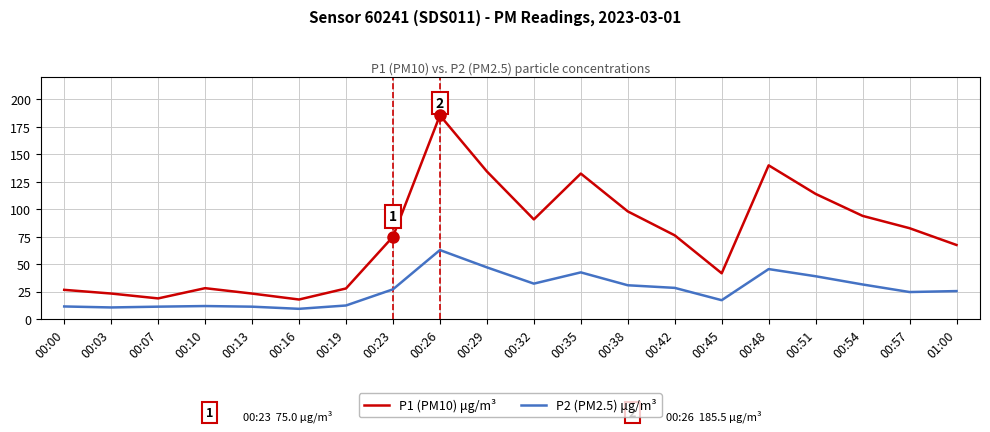

What is the total value across all series at 00:29?

181.5